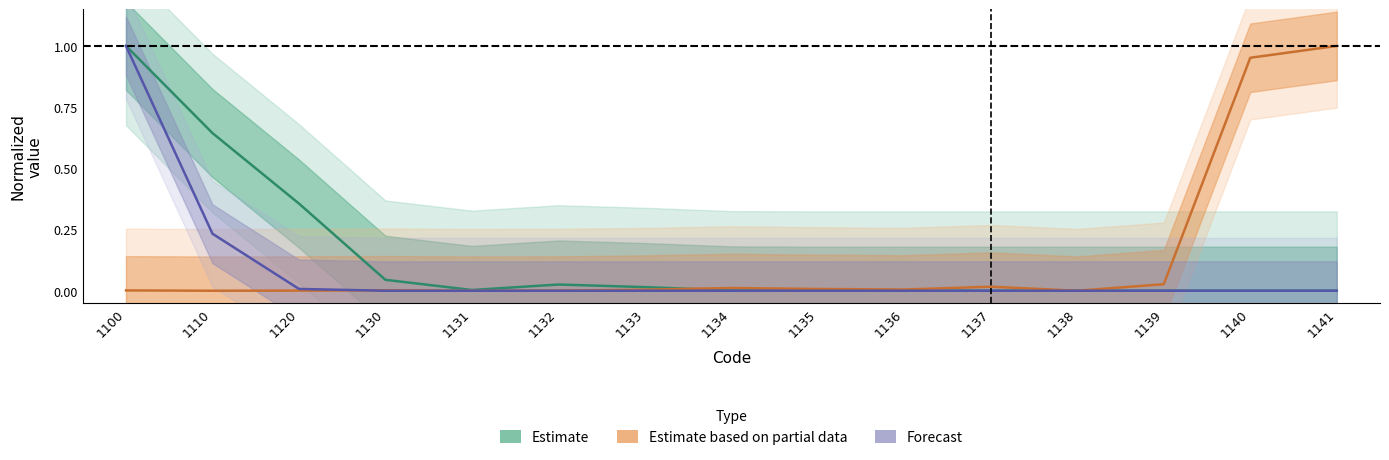

Which series ends up on top after the final intersection of Forecast and Estimate based on partial data?

Estimate based on partial data